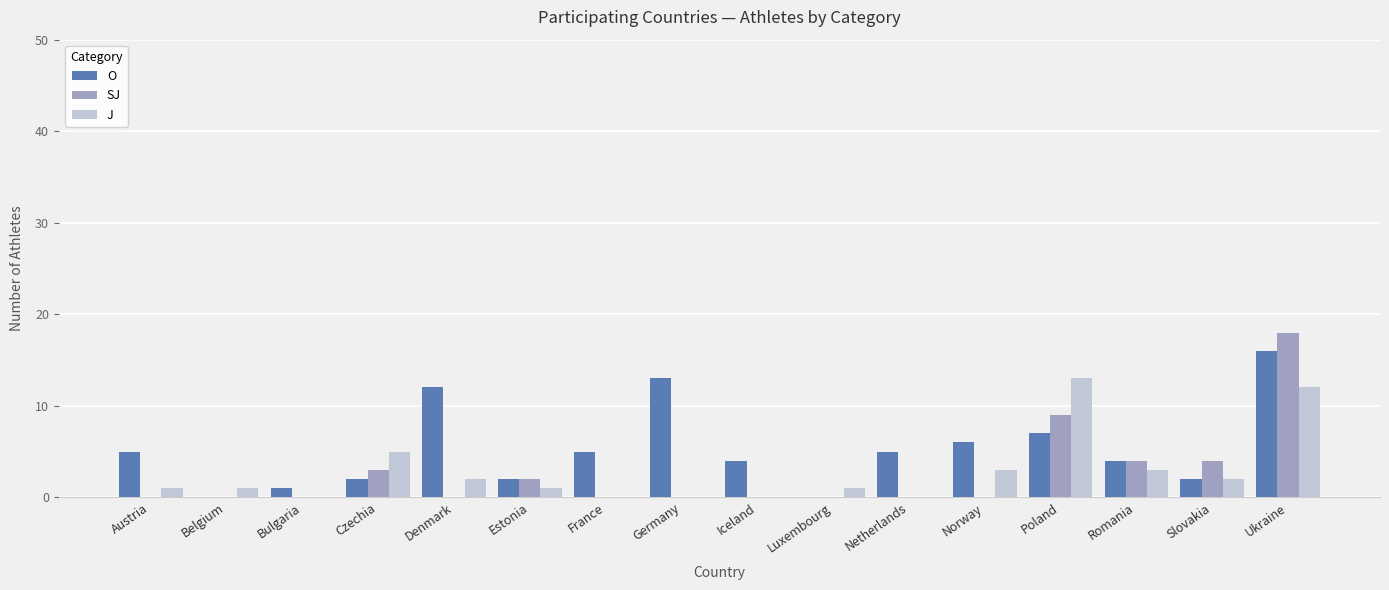

How many data points does each series have?

16